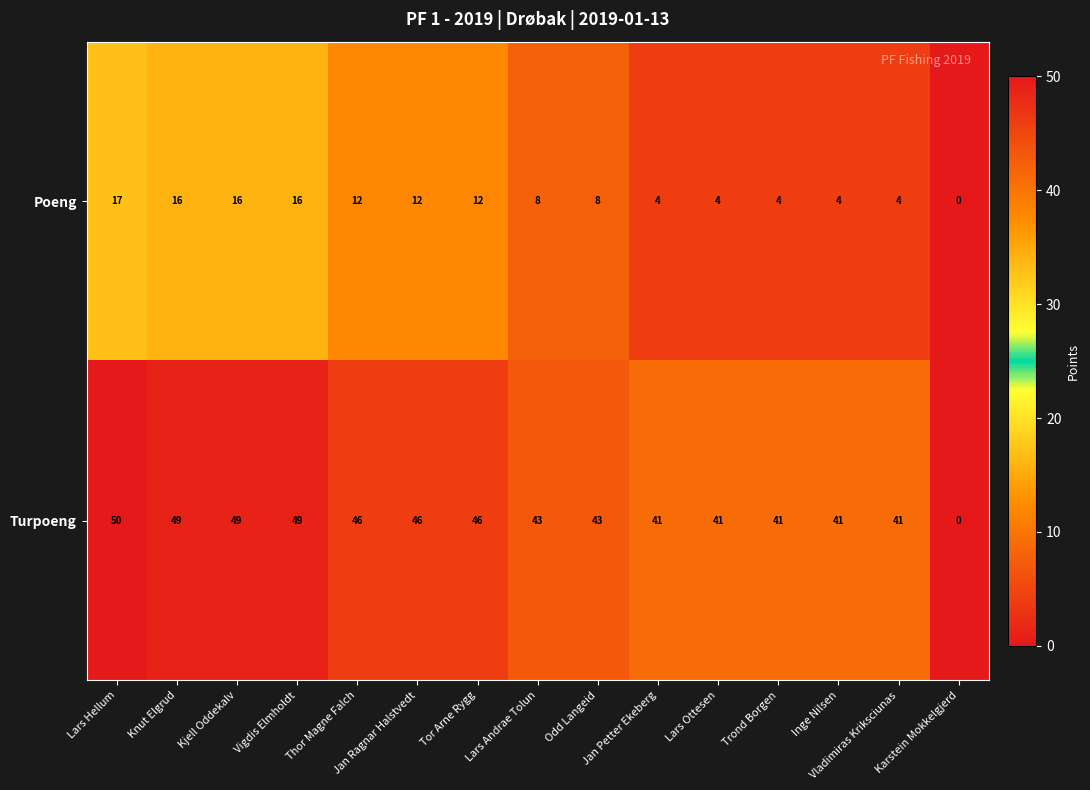

List the series in order of their peak value, highest first.

Turpoeng, Poeng